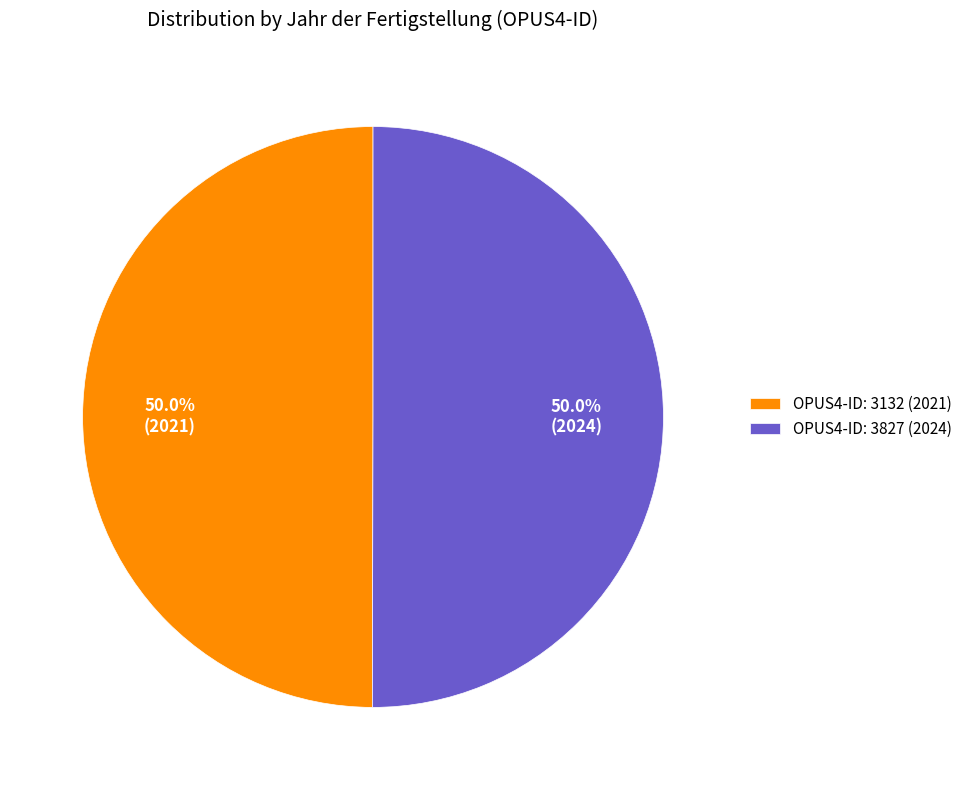

What portion of the pie excludes OPUS4-ID: 3132 (2021)?

50.0%